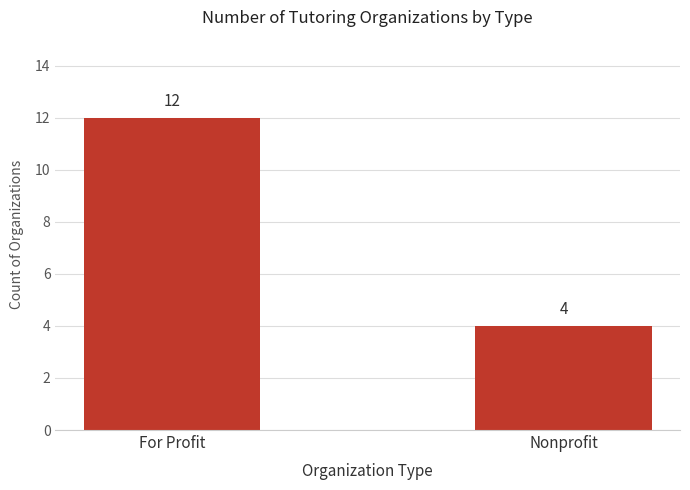

The chart shows a value of 7 at Nonprofit. True or false?

False